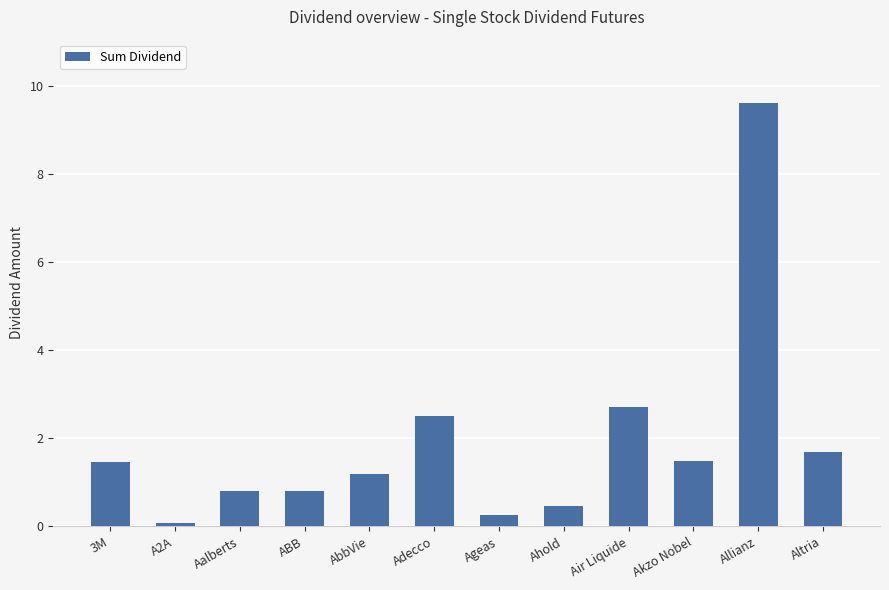

Count the number of data series in this chart.

1